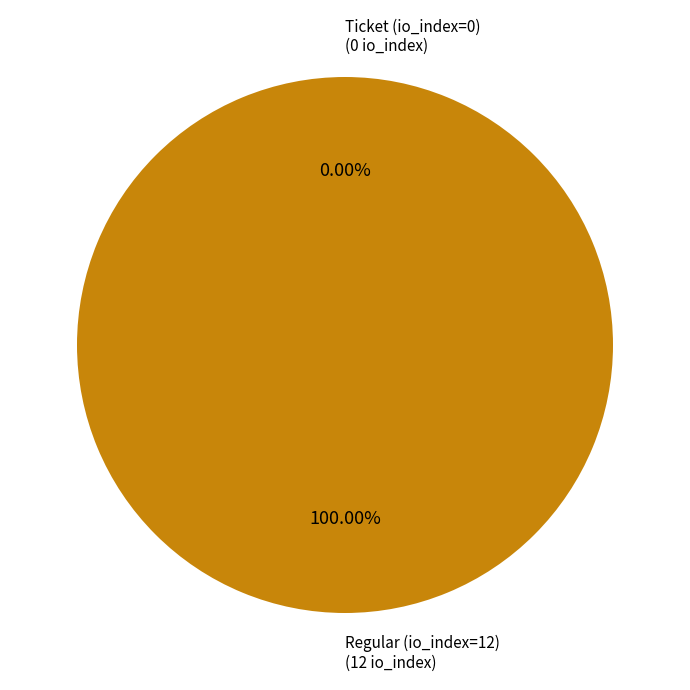

True or false: Ticket (io_index=0) accounts for 1% of the total.

False